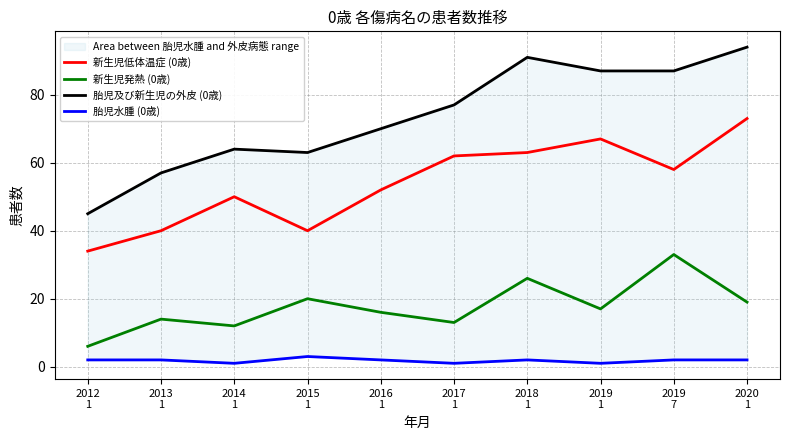

What is the spread (max minus min) of values at 2018
1?

89